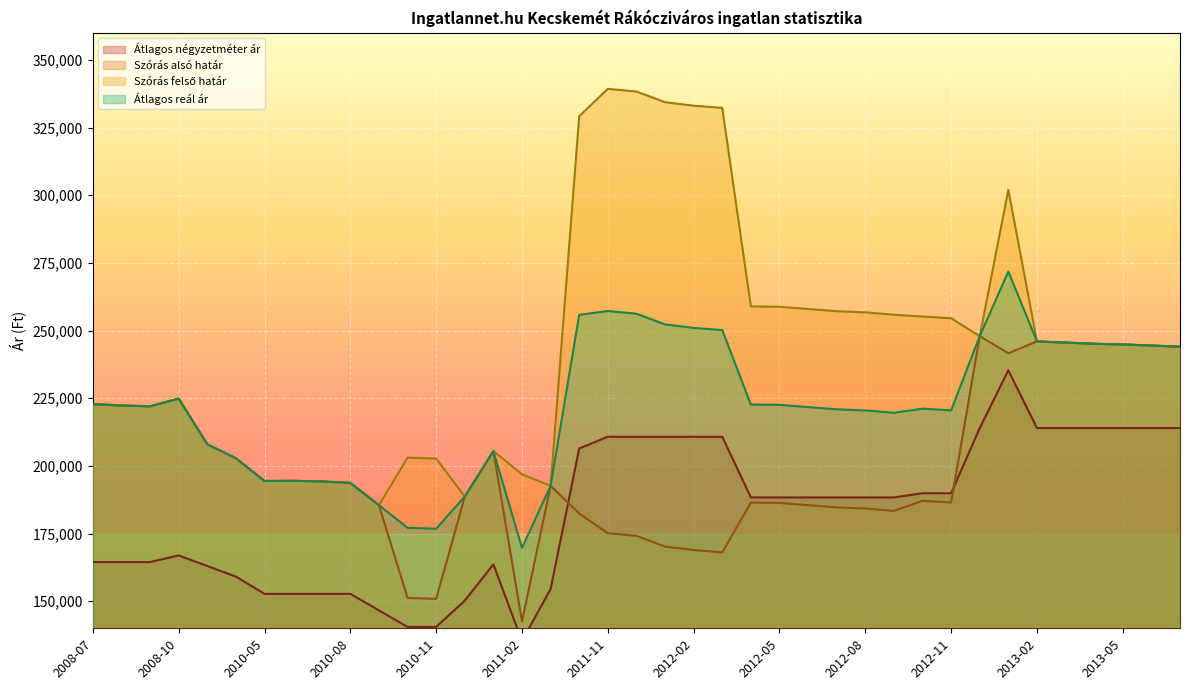

What is the minimum value shown in the chart?

135308